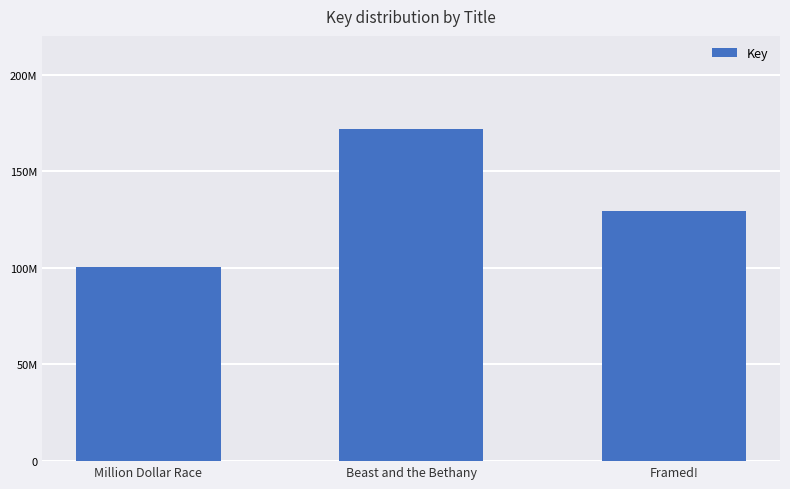

How many bars are there in total?

3